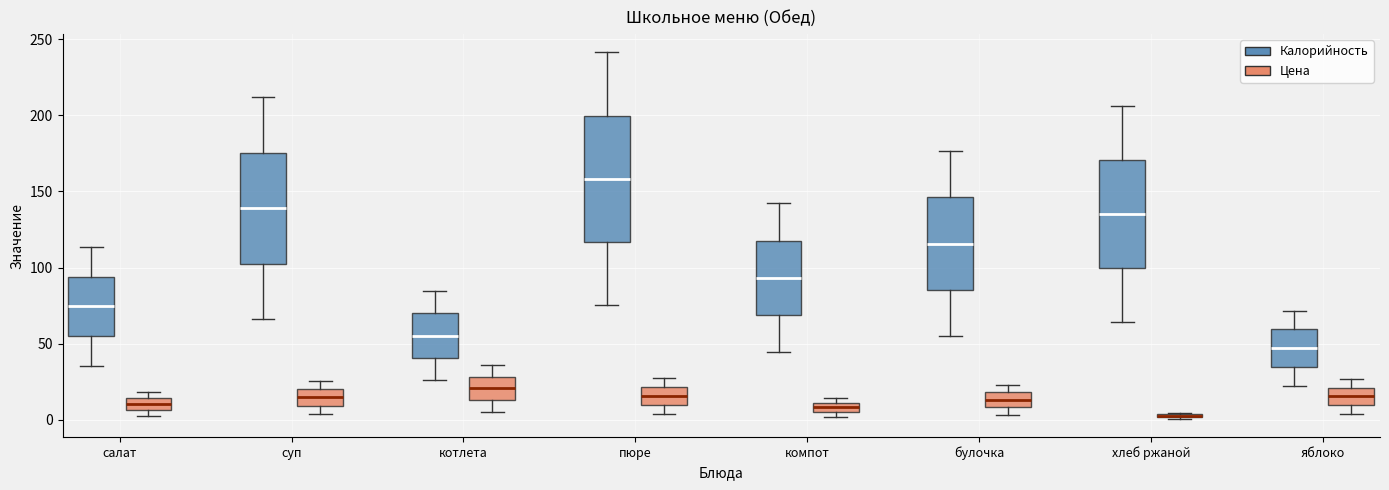

Comparing the boxes themselves (not the whiskers), which one is the tallest?

пюре (Калорийность)